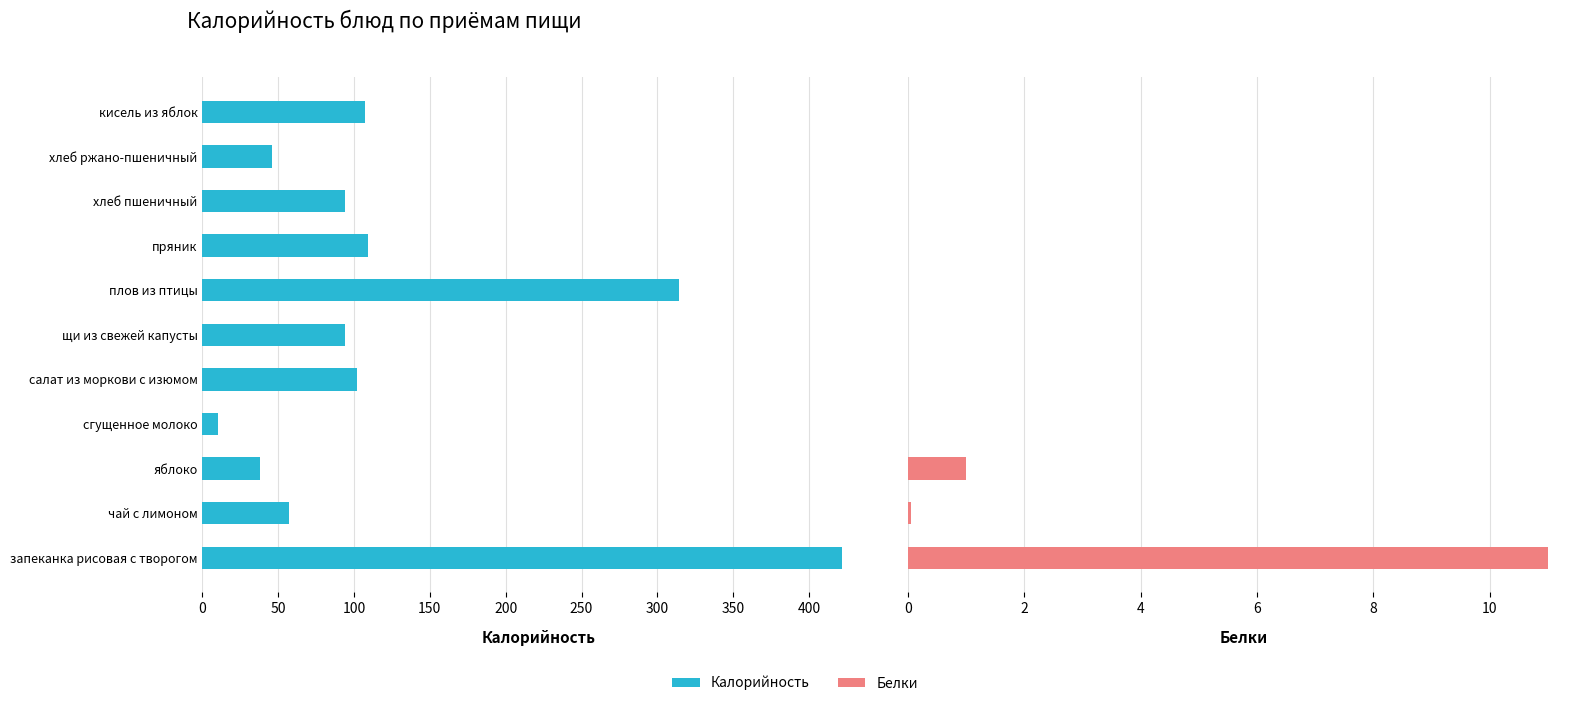

Which has a higher value, яблоко or плов из птицы?

яблоко